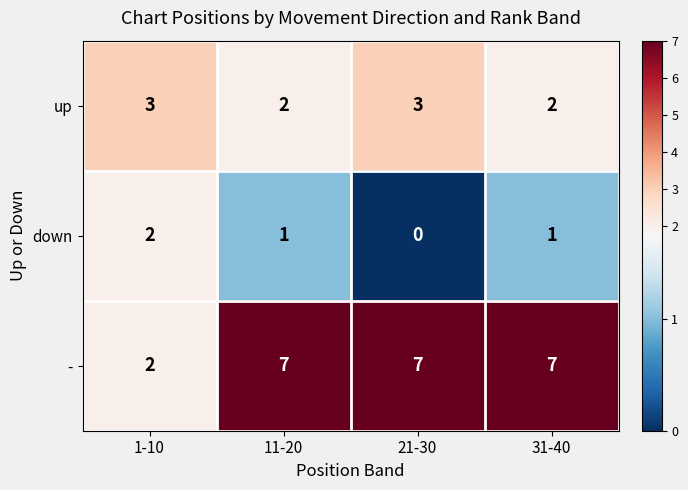

What value does the up series have at 1-10?

3